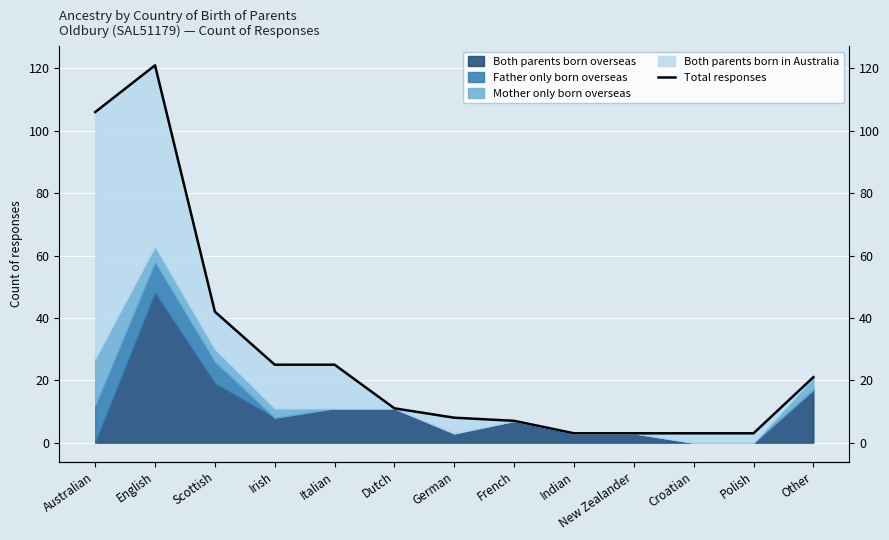

The chart shows a value of 12 at German. True or false?

False